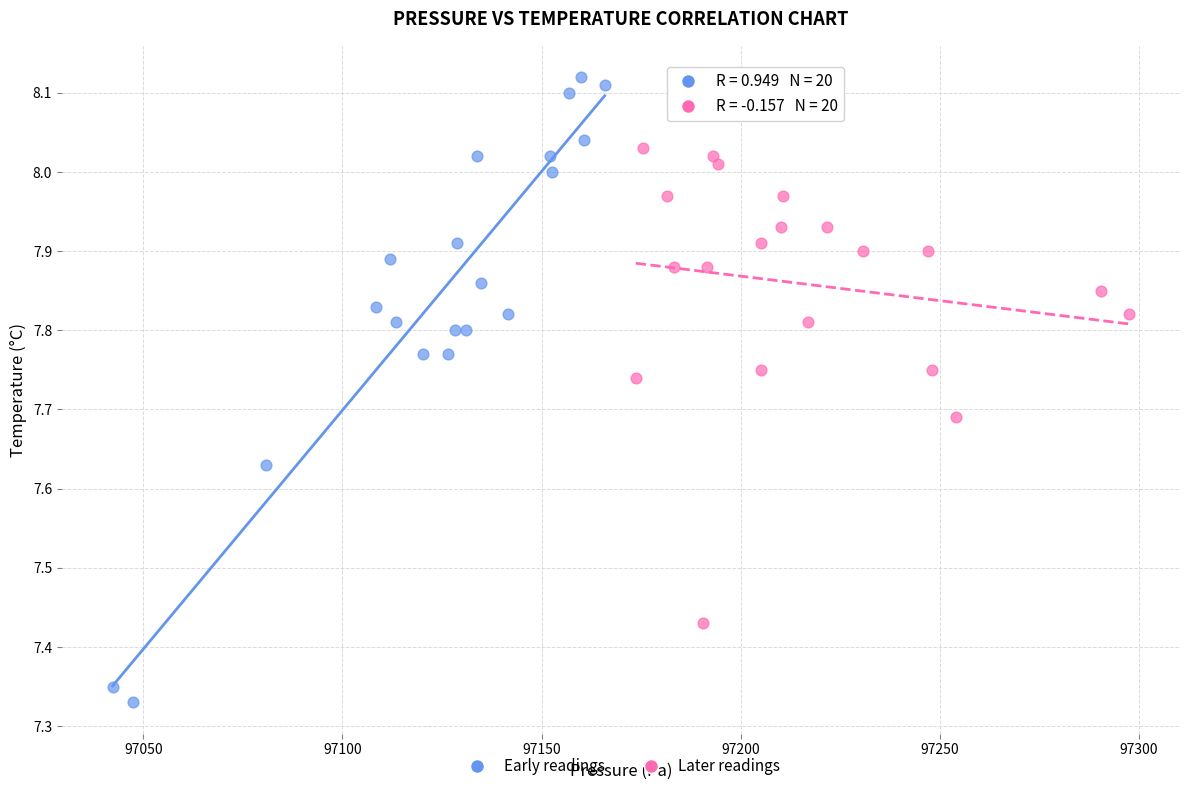

Which series contains the highest Y value?

Early readings